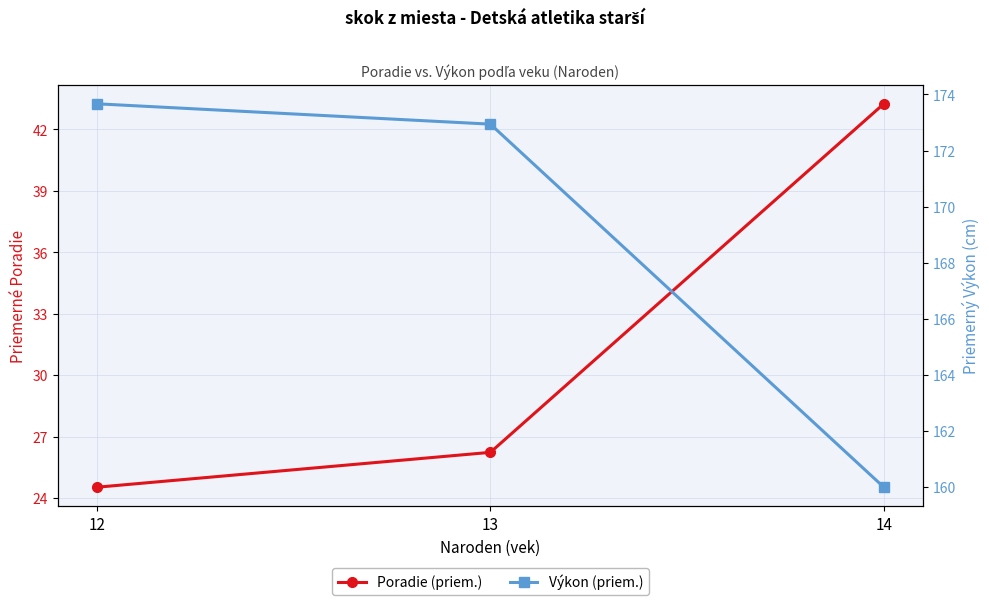

Reading right to left, what are all the values shown in this chart?

Poradie (priem.): 14=43.2	13=26.2	12=24.5
Výkon (priem.): 14=160.0	13=172.9	12=173.7